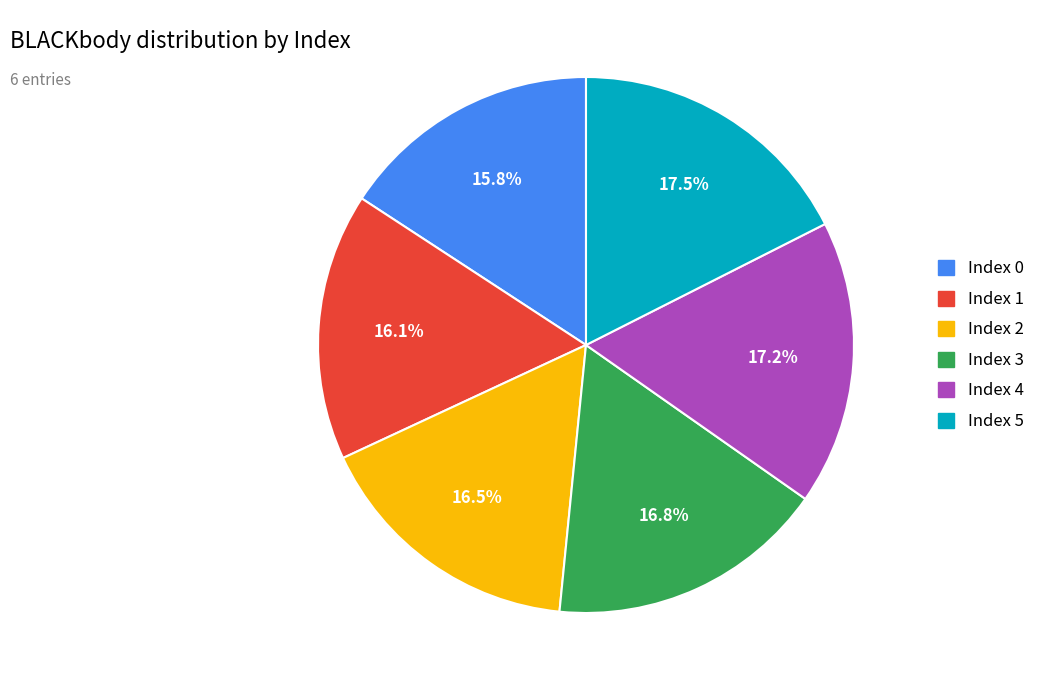

How many slices are in this pie chart?

6